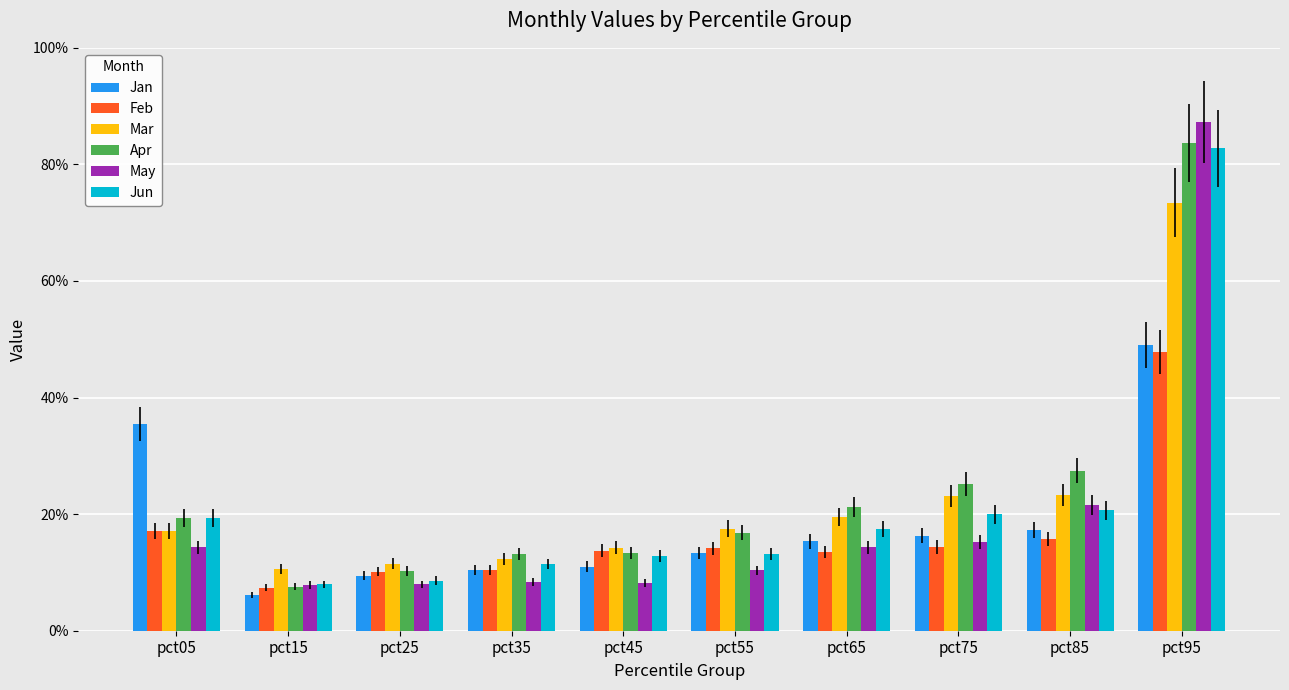

What is the value of the May bar at the 10th from the left?

0.9